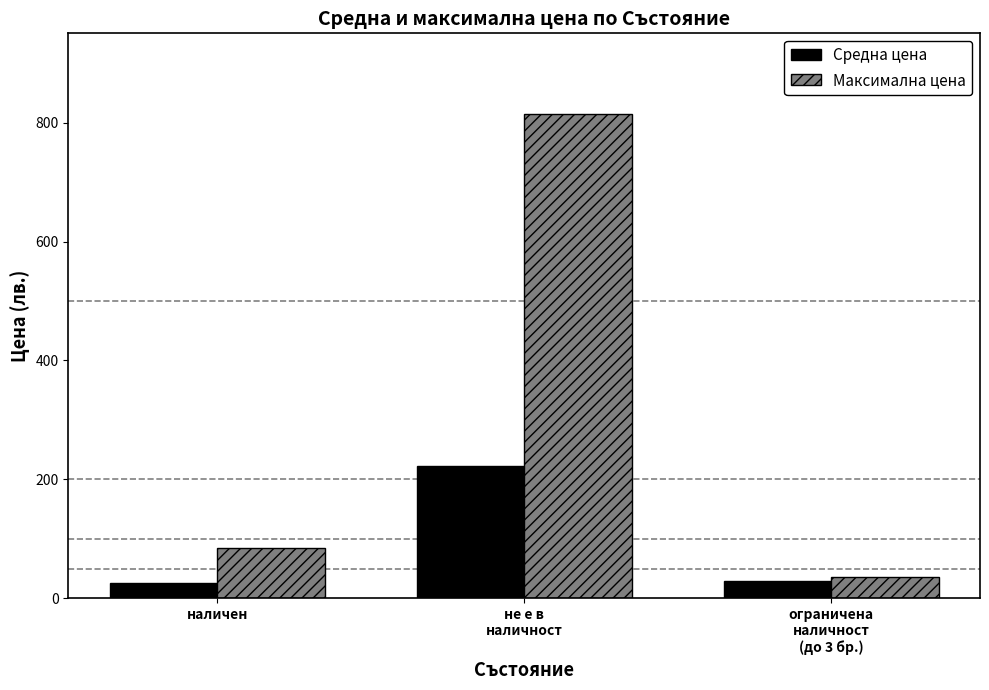

How many data points does each series have?

3